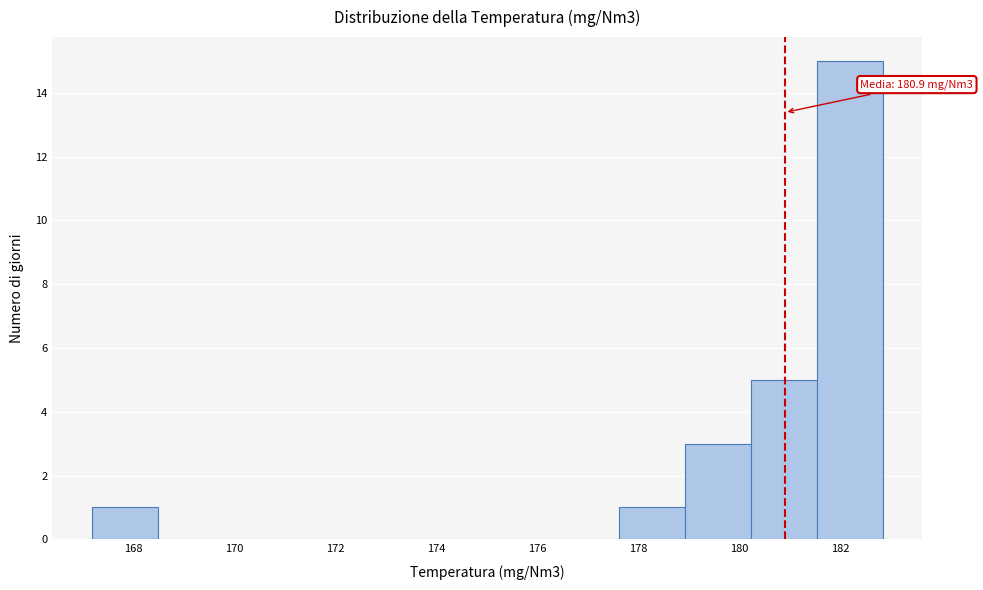

Over which range of the x-axis is the bar tallest?

181.6 to 182.8